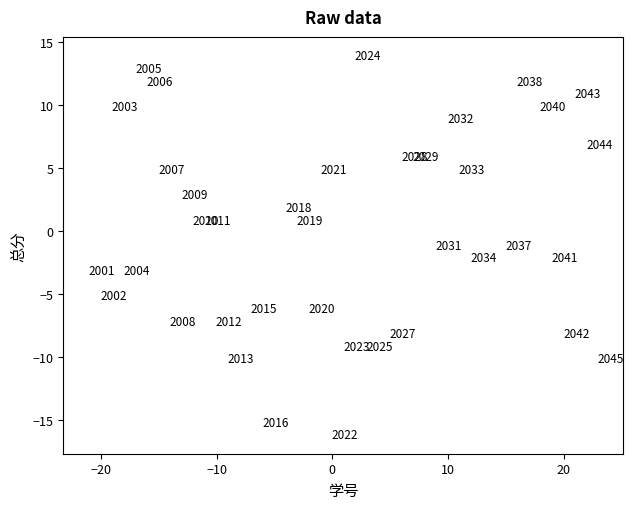

What Y value in the scatter plot is closest to -1?

-1.1